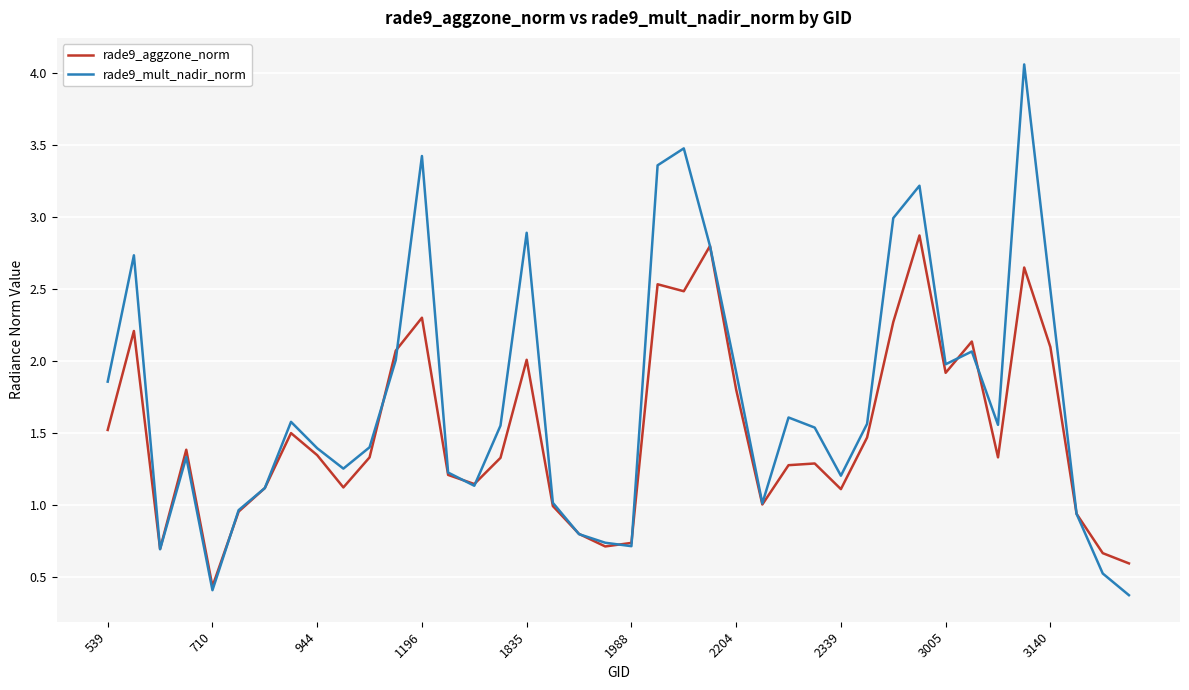

What is the maximum value for rade9_aggzone_norm?

2.9